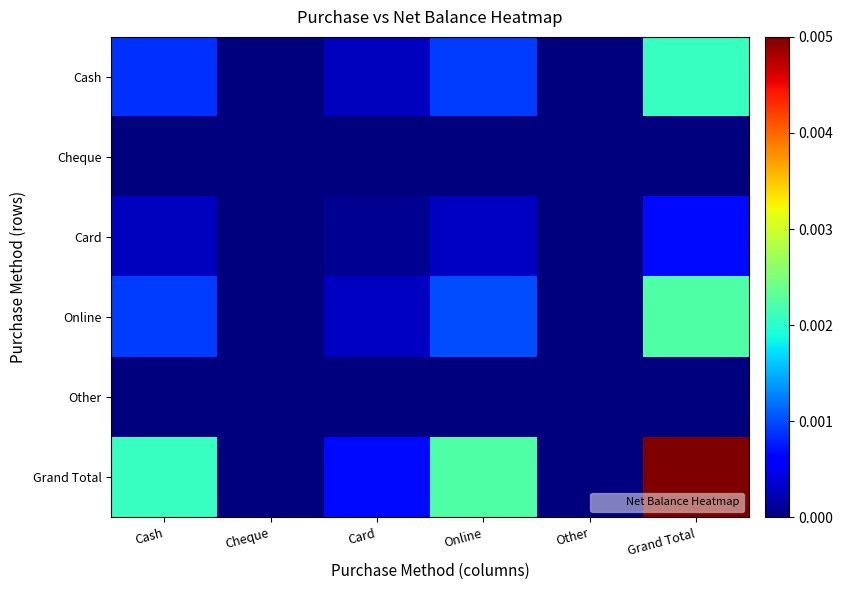

Between Online and Cash, which is larger?

Online